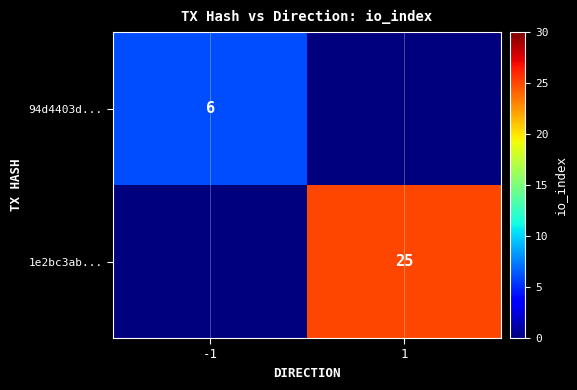

Is it true that 94d4403d... equals 6 at -1?

True